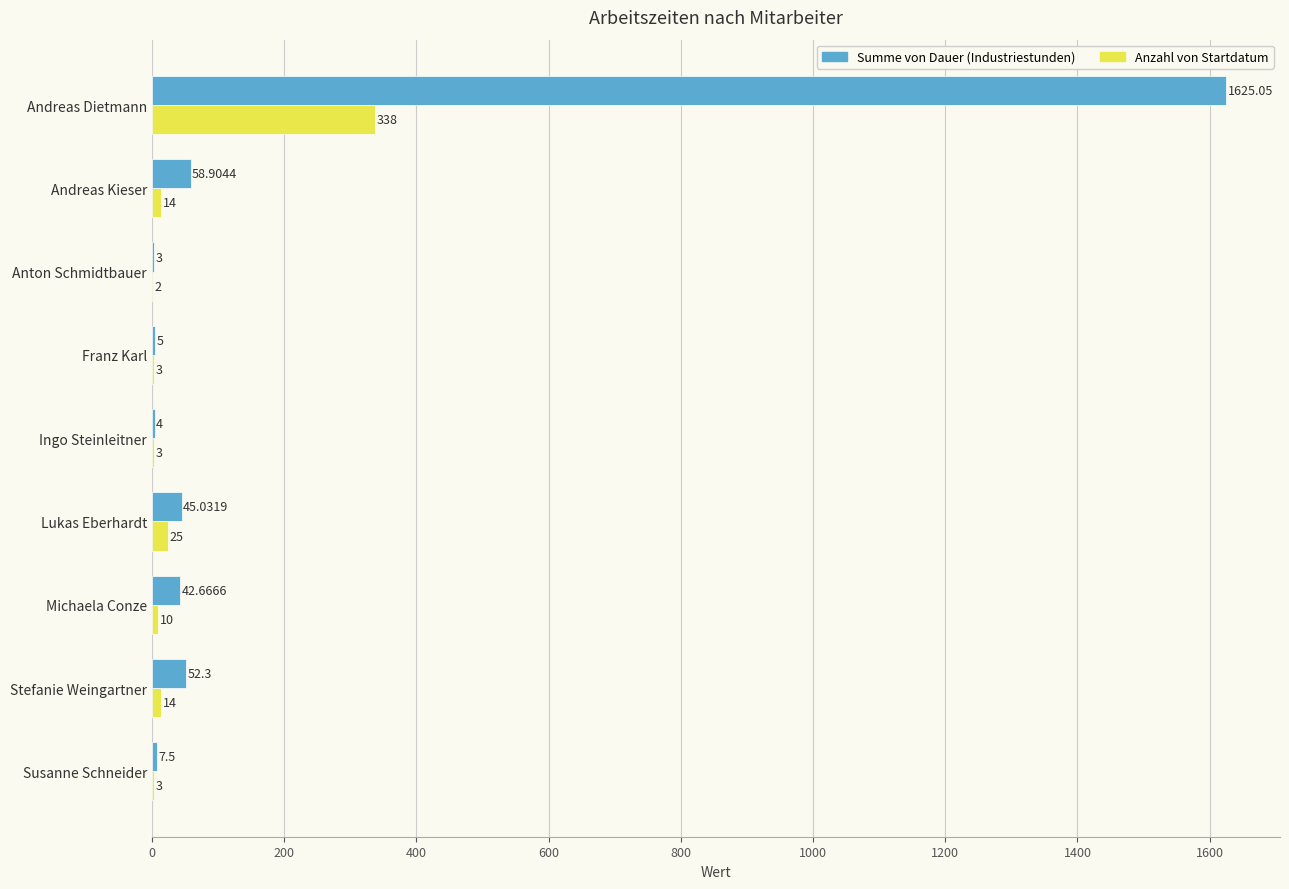

What is the total value across all series at Lukas Eberhardt?

70.0